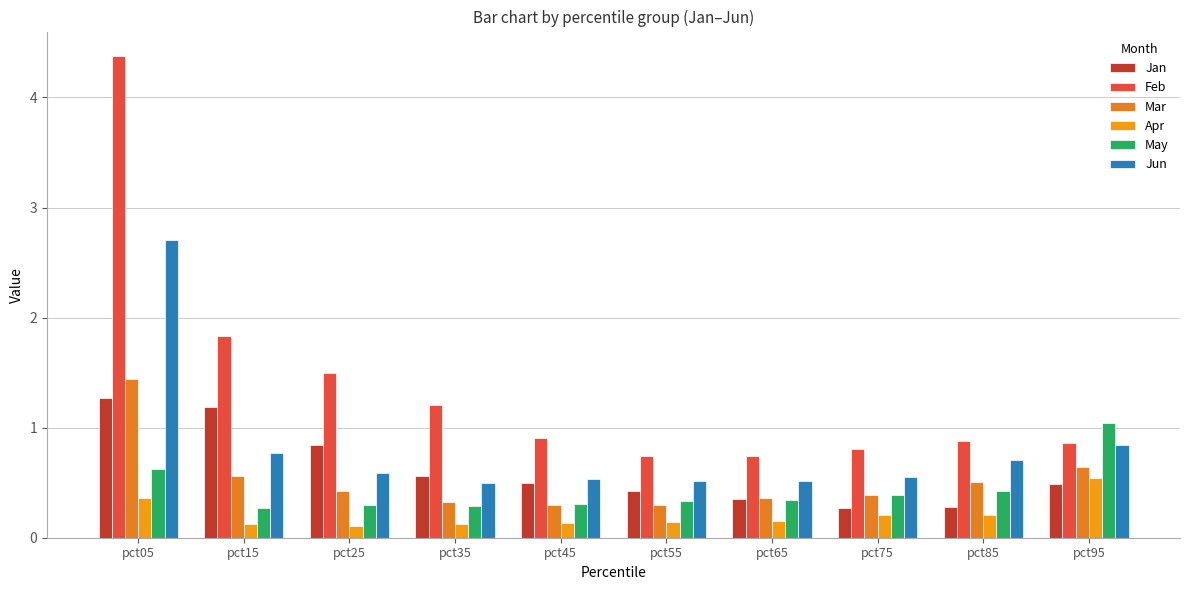

The value of Mar at pct15 is 0.6. True or false?

True